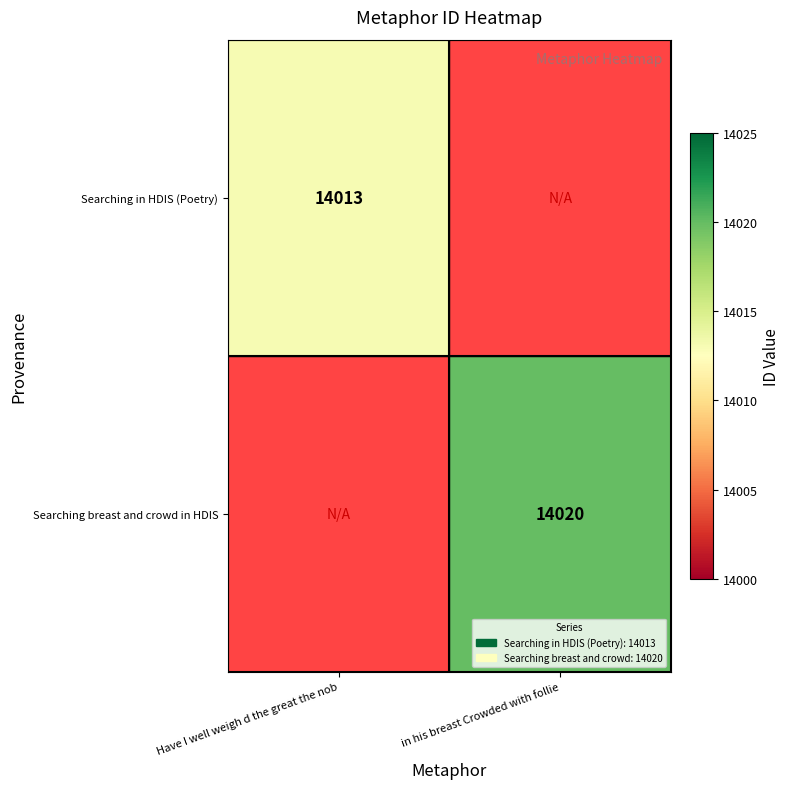

Which has a higher value, Have I well weigh d the great the nob or in his breast Crowded with follie?

in his breast Crowded with follie